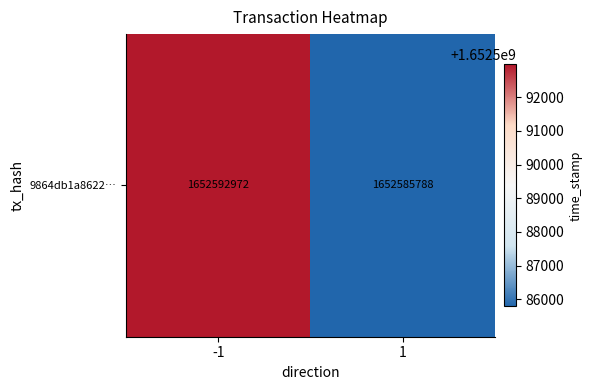

Read the value at 1.

1652585788